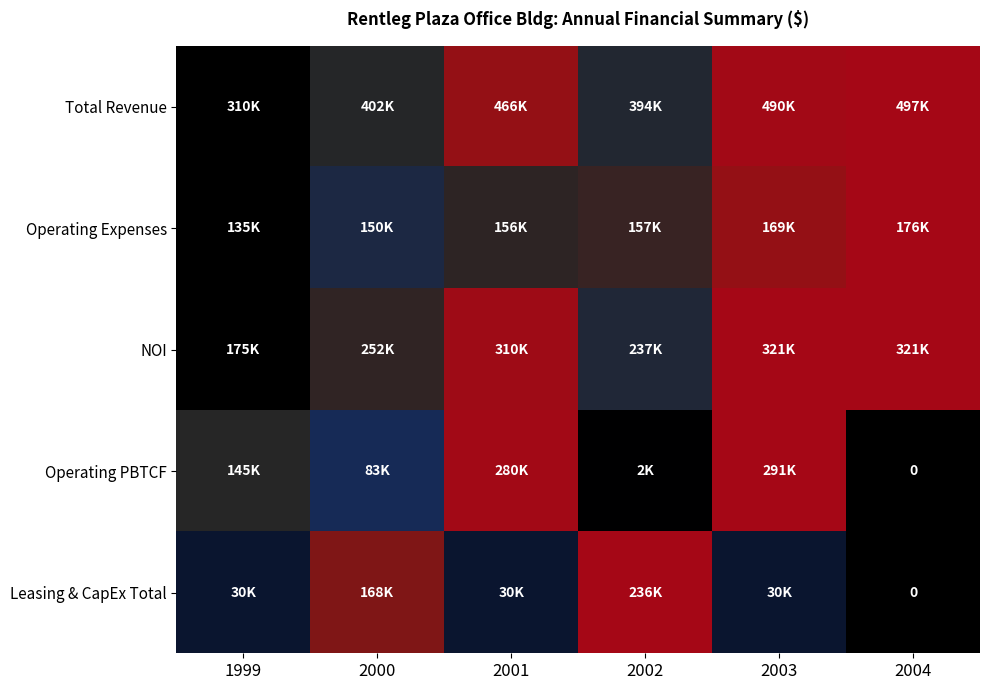

Which category has the highest value across all series?

2004